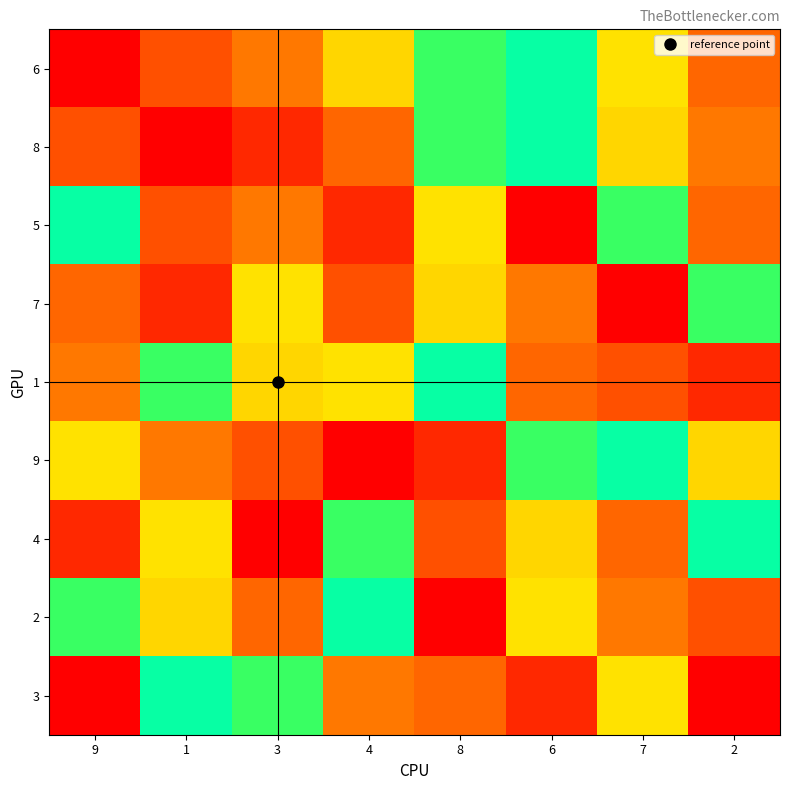

Which series has the largest total across all categories?

1